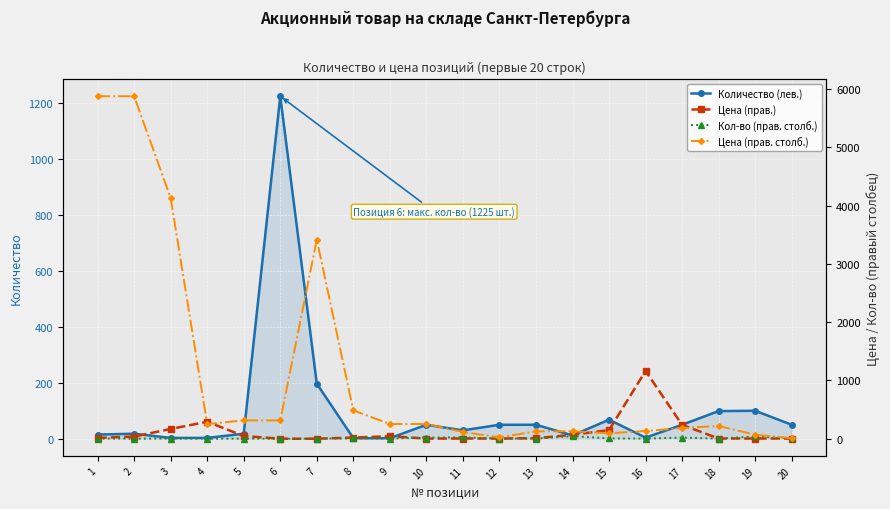

How many data points does each series have?

20